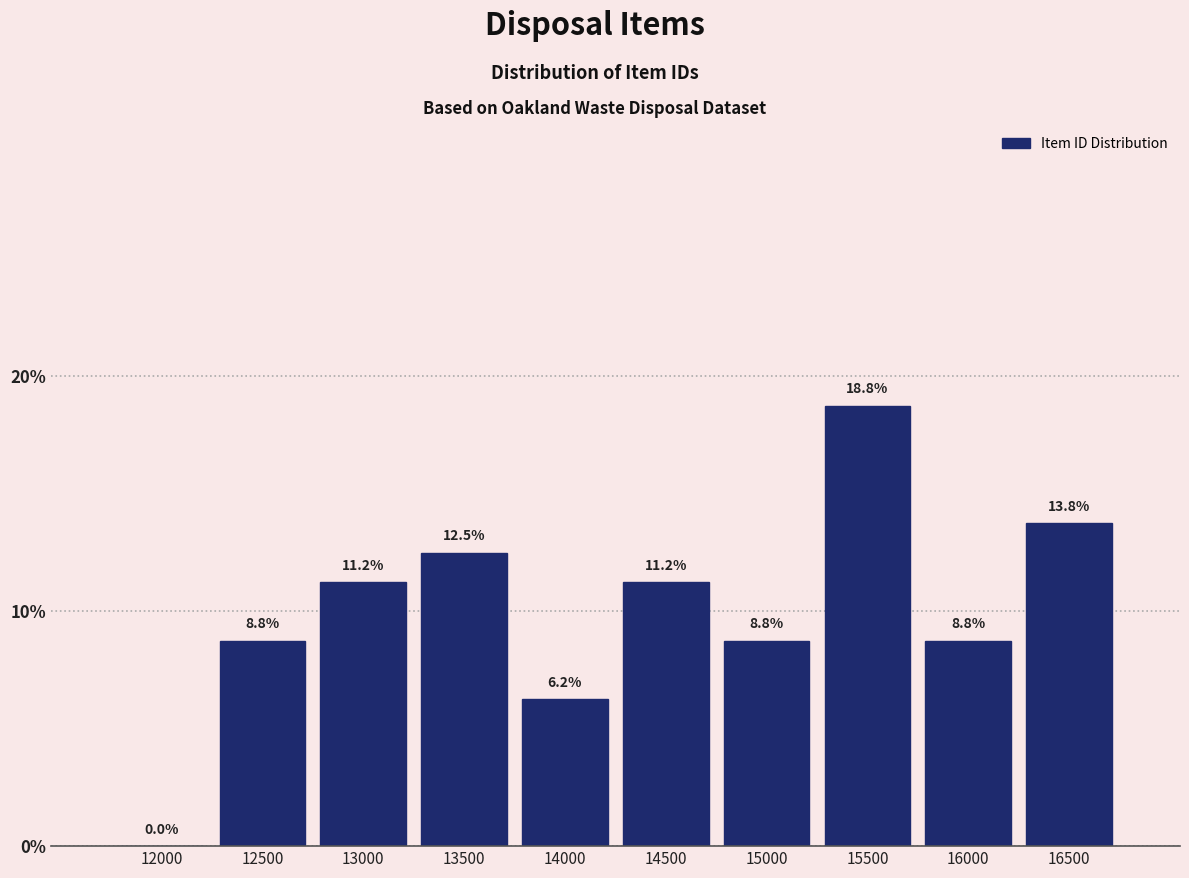

Between 13000 and 13500, which is larger?

13500